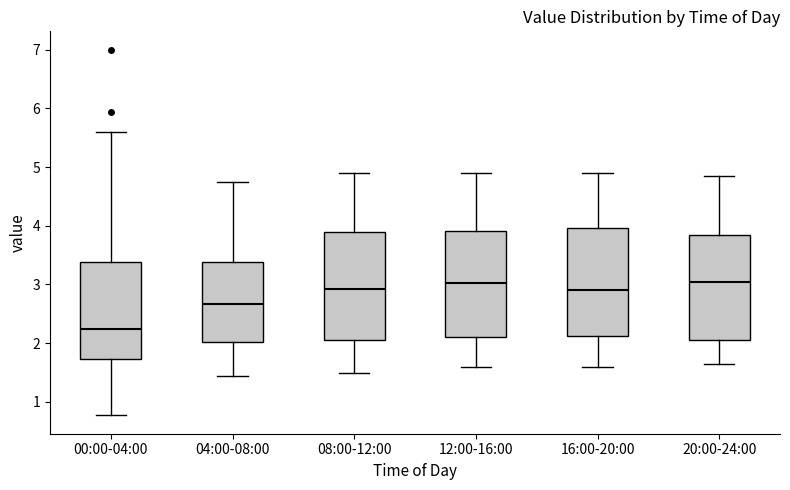

Which box's median line is the lowest?

00:00-04:00